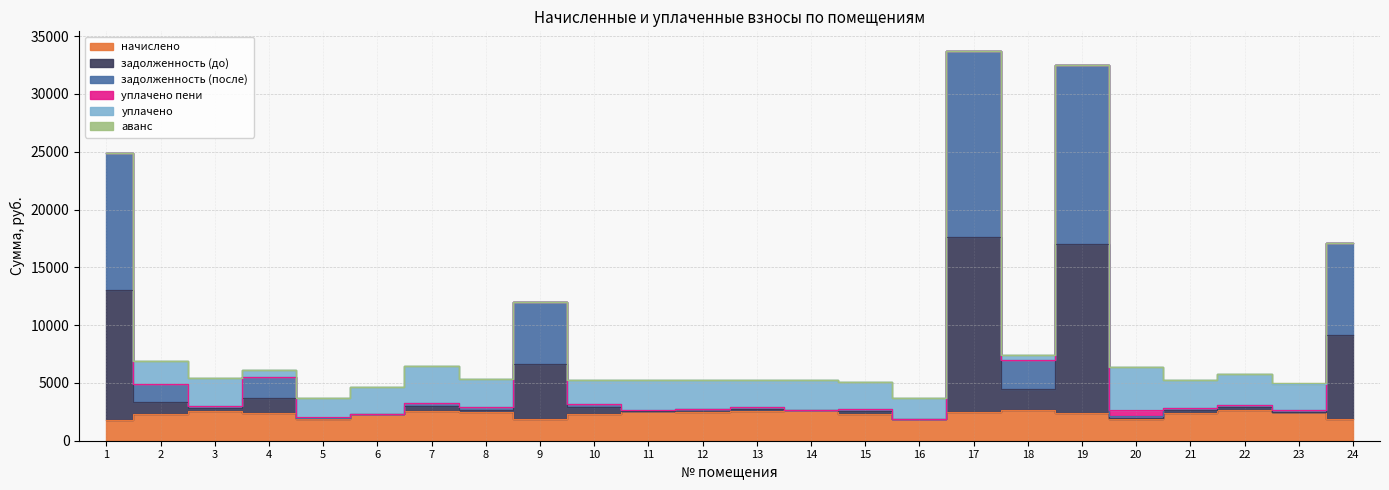

Is it true that задолженность (после) equals 1336.8 at 20?

False